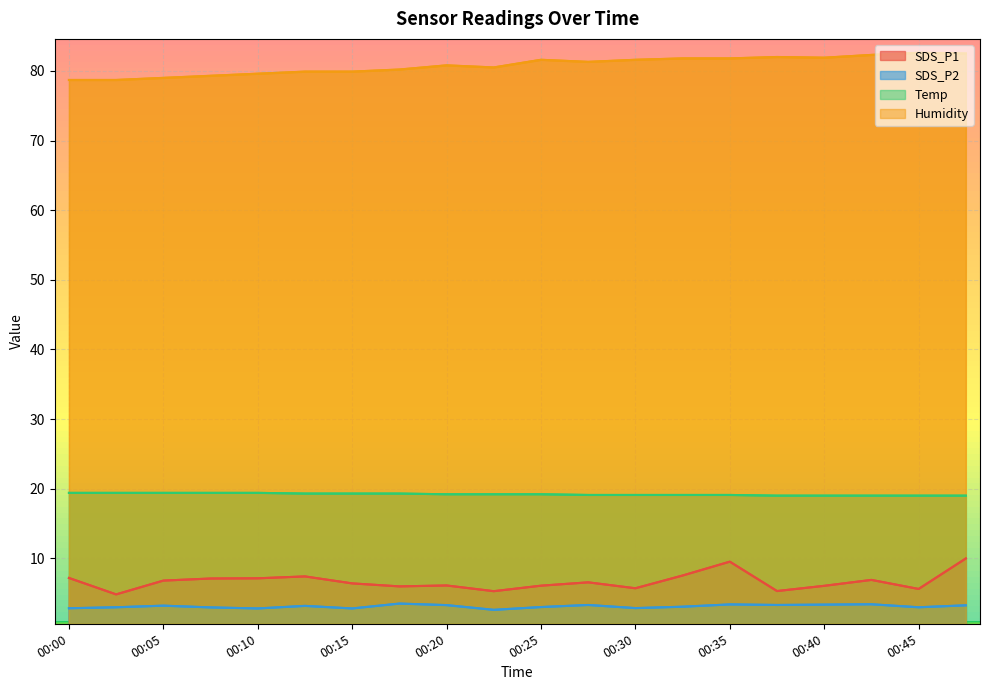

Rank the series at 00:35 from highest to lowest value.

Humidity, Temp, SDS_P1, SDS_P2